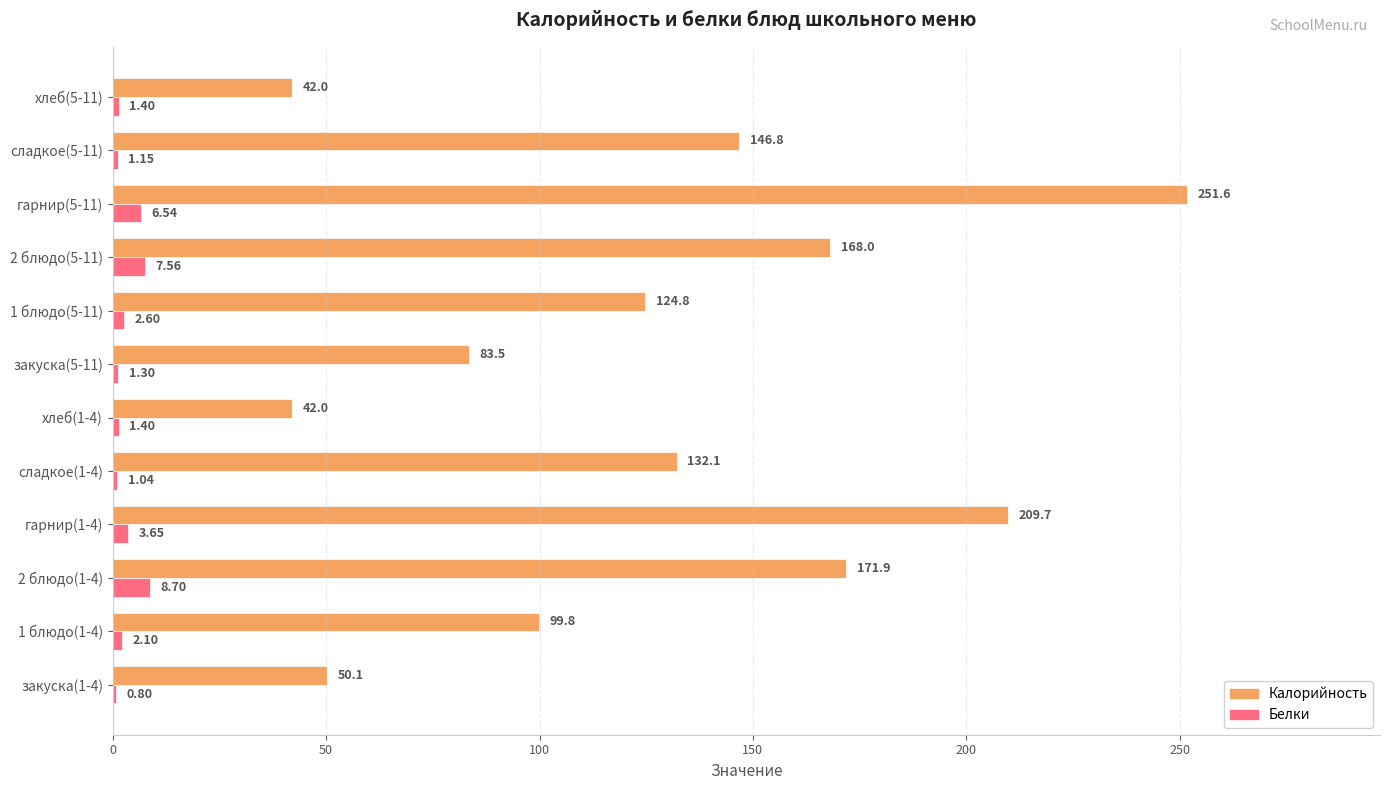

Is the value of Белки at 1 блюдо(1-4) greater than the value of Калорийность at гарнир(1-4)?

No